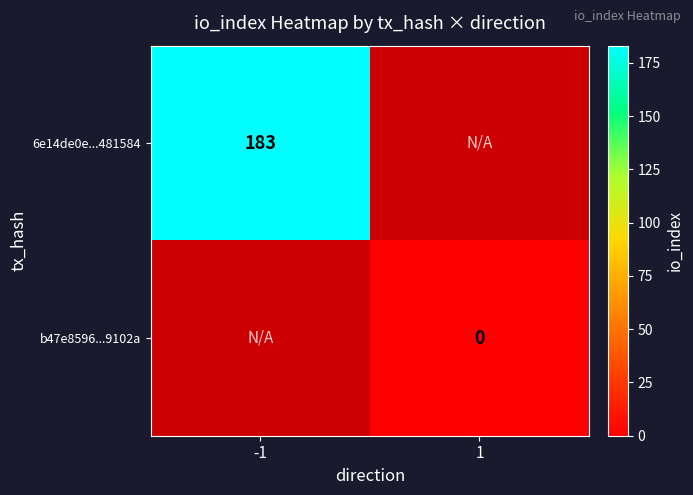

The 6e14de0e...481584 series shows 183 at -1. True or false?

True